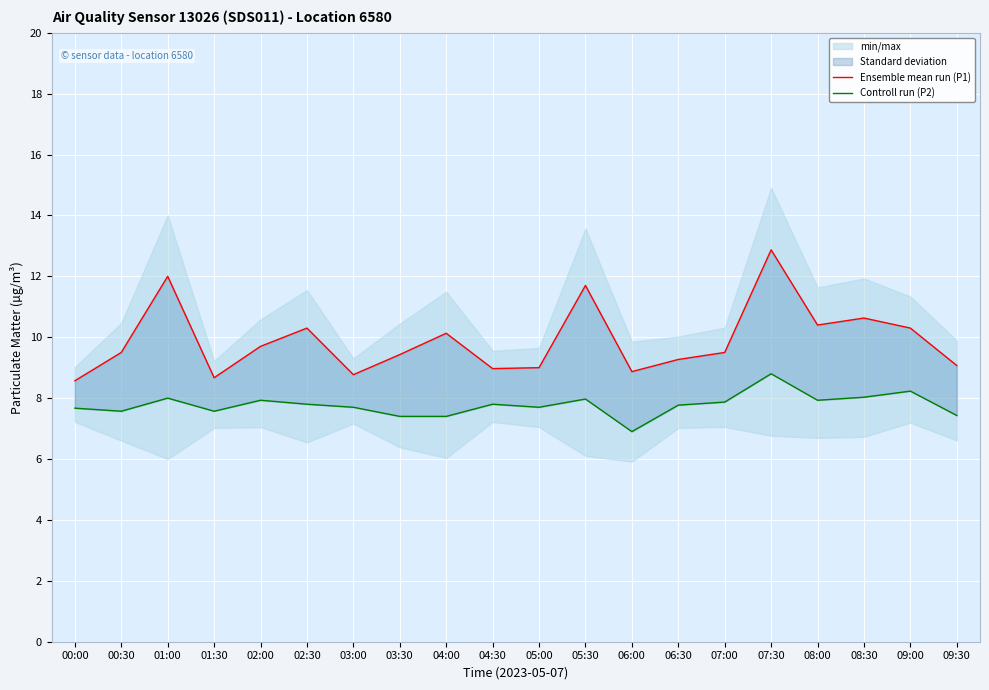

Which has a higher value, 00:00 or 09:00?

09:00